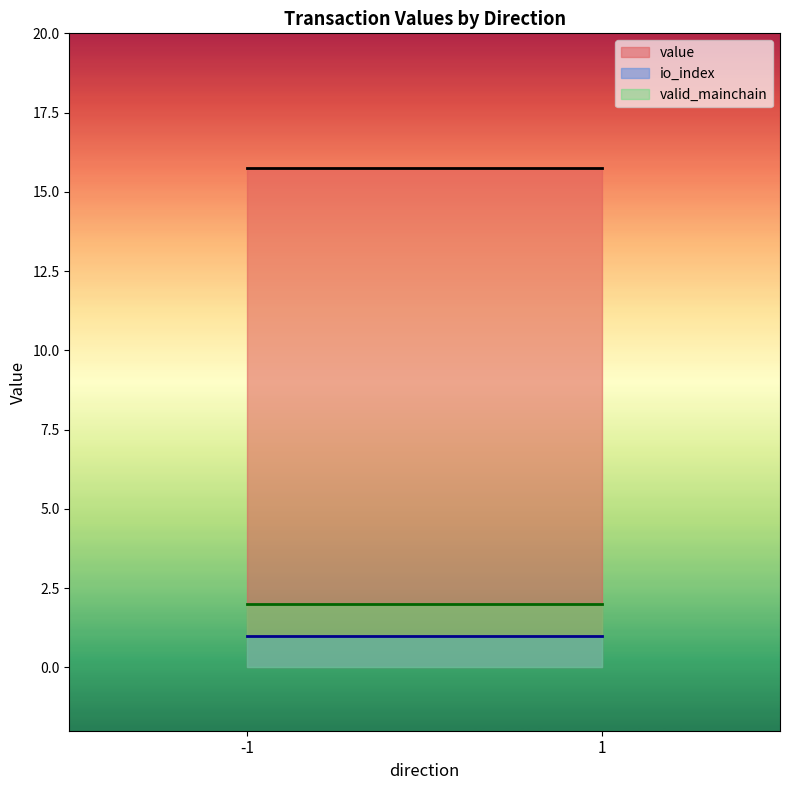

What is the sum of the value values at -1 and 1?

31.5